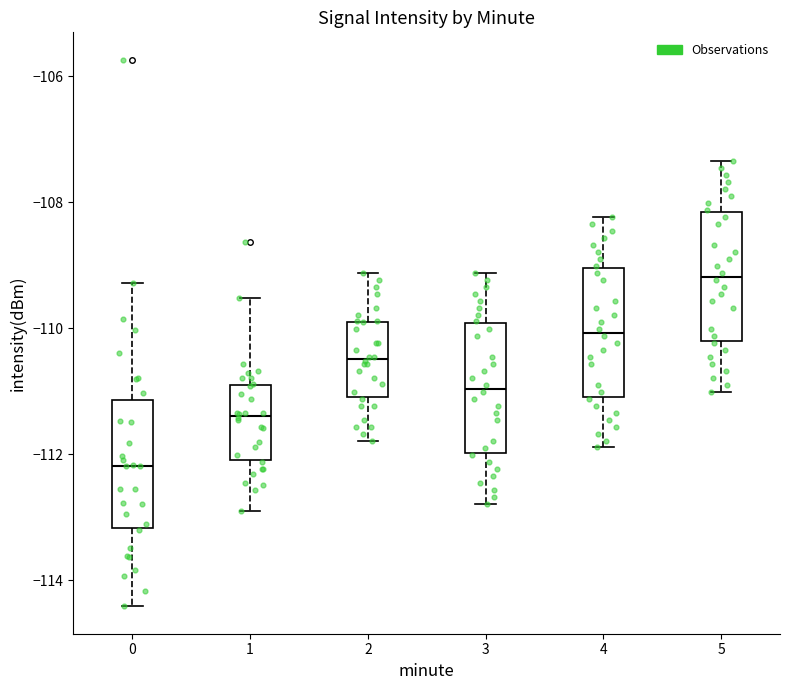

Reading left to right, read every box against the y-axis: the position of its median line, the range the box covers, and the ends of its whiskers. The values are not printed on the chart, so give them approximately, as read against the axis.

0: median -112.2, box -113.2 to -111.2, whiskers -114.4 to -109.2
1: median -111.4, box -112.0 to -110.8, whiskers -113.0 to -109.6
2: median -110.4, box -111.0 to -109.8, whiskers -111.8 to -109.2
3: median -111.0, box -112.0 to -110.0, whiskers -112.8 to -109.2
4: median -110.0, box -111.0 to -109.0, whiskers -111.8 to -108.2
5: median -109.2, box -110.2 to -108.2, whiskers -111.0 to -107.4